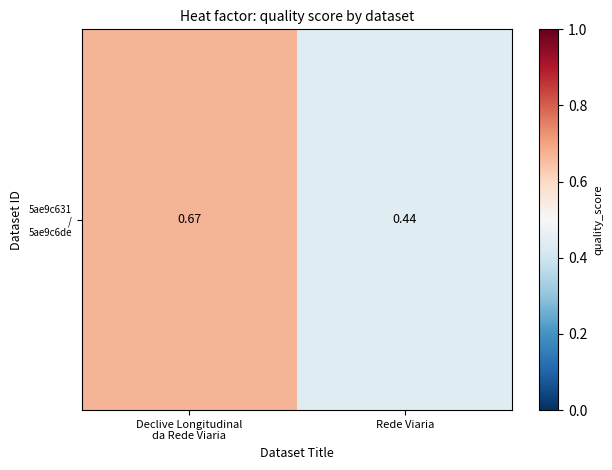

The value at Rede Viaria is 0.4. True or false?

True